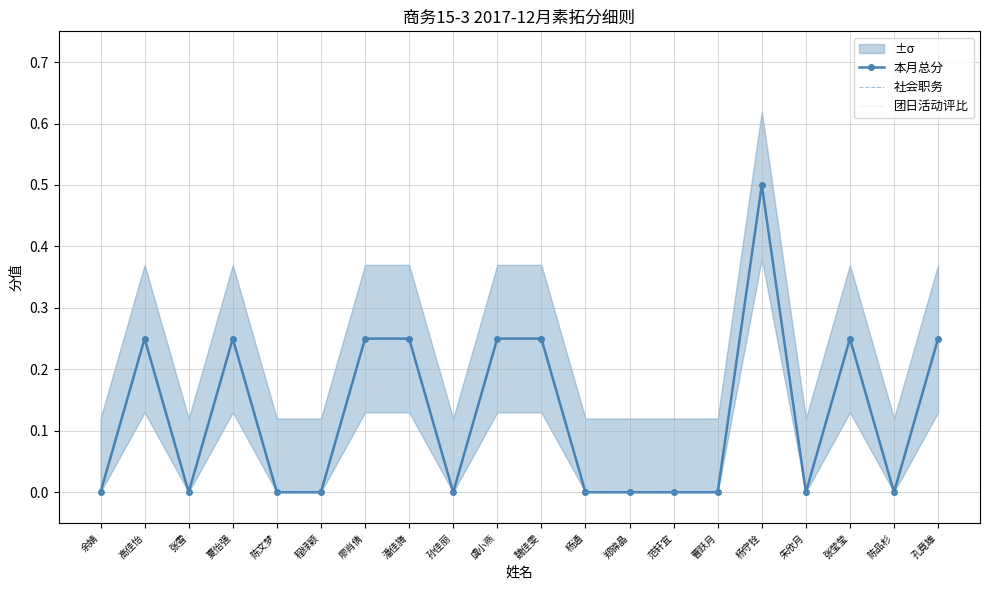

Is this an area chart (filled region under the line)?

No